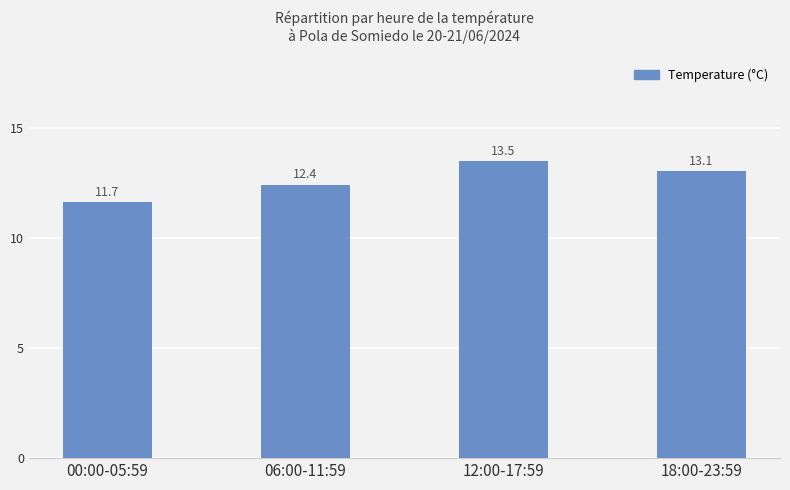

Are the bars grouped side by side (vs. stacked)?

No